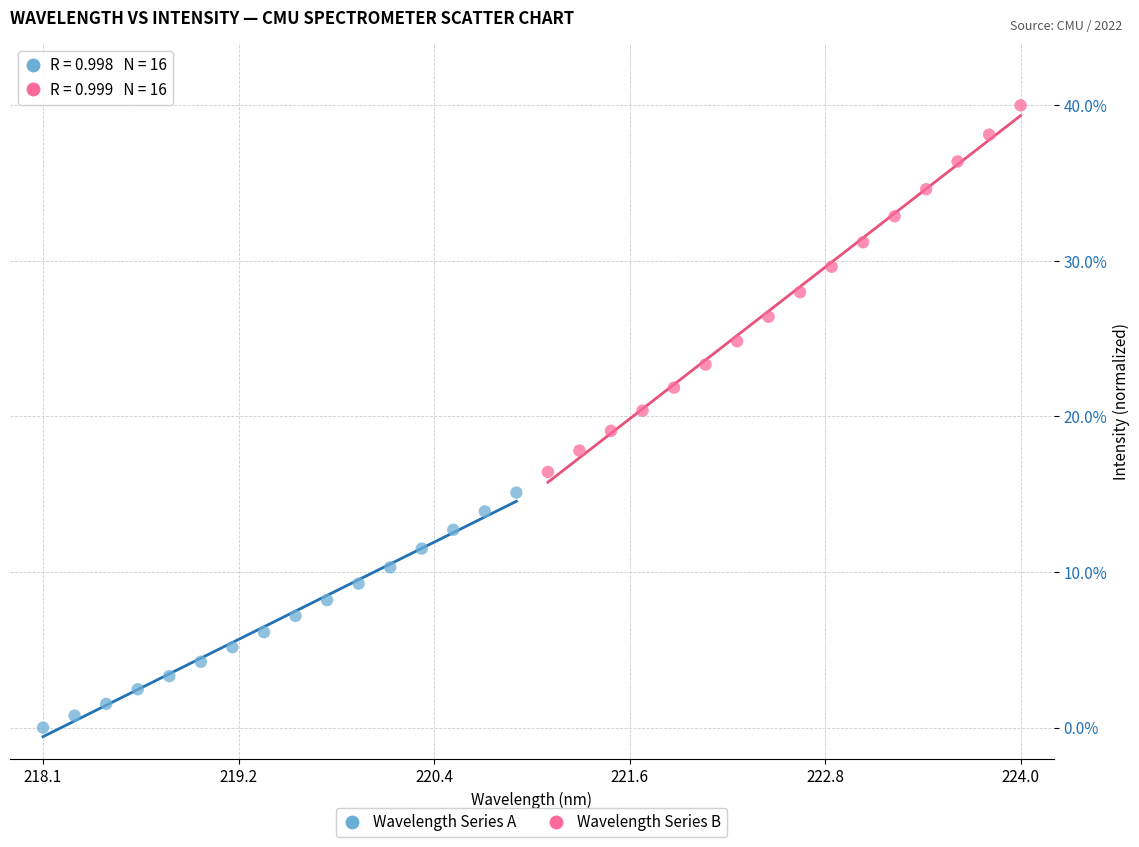

Which series has the widest spread of Y values?

Wavelength Series B